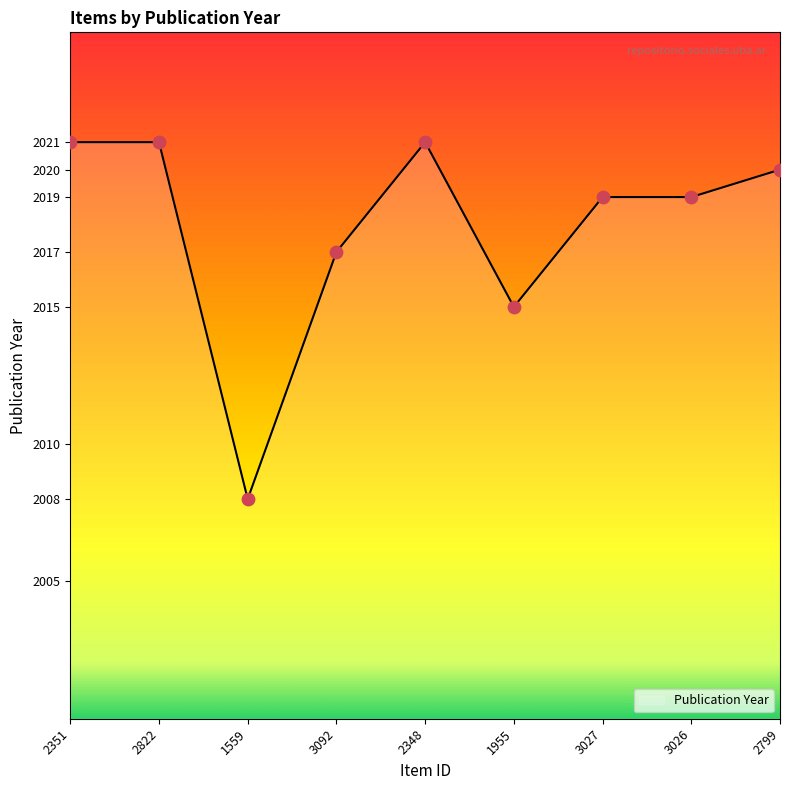

Which has a higher value, 1559 or 2822?

2822